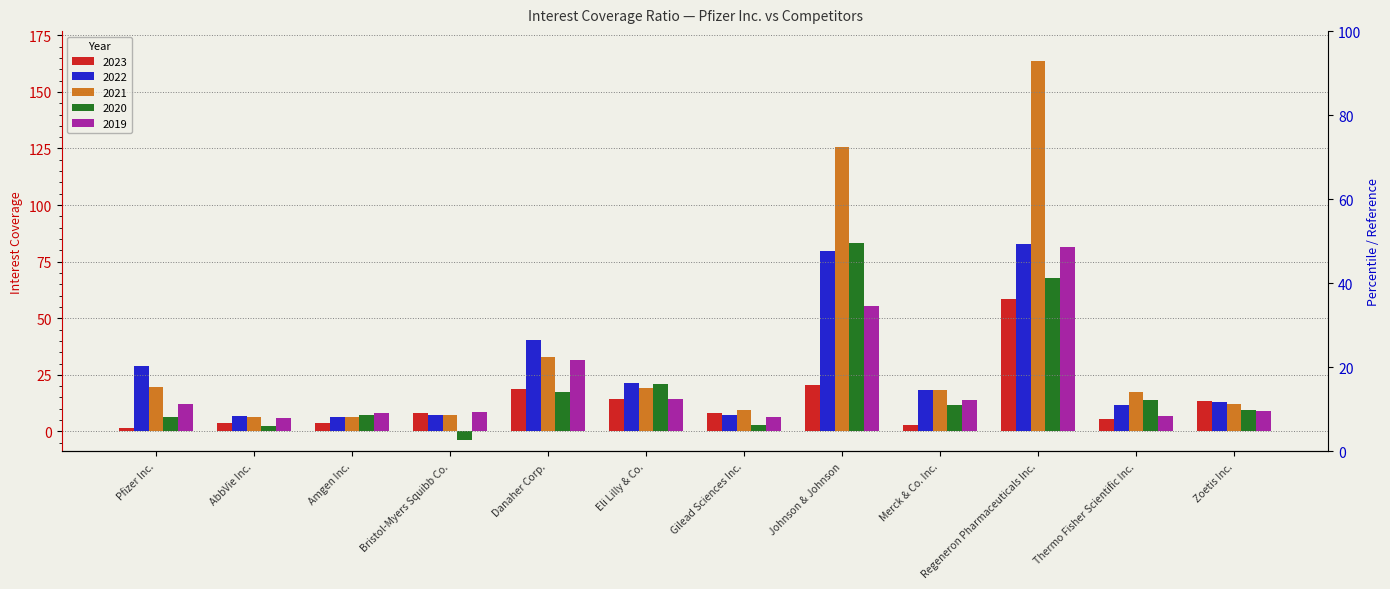

Where does the 2021 series first go above 18?

Pfizer Inc.